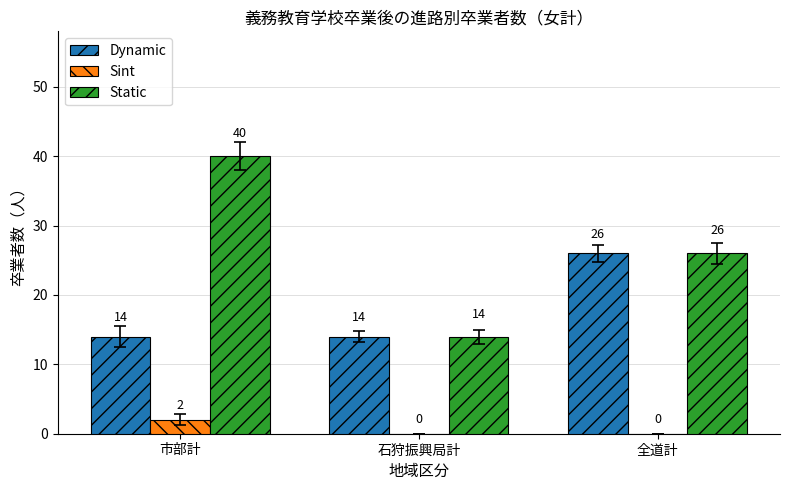

Which category has the highest value across all series?

市部計